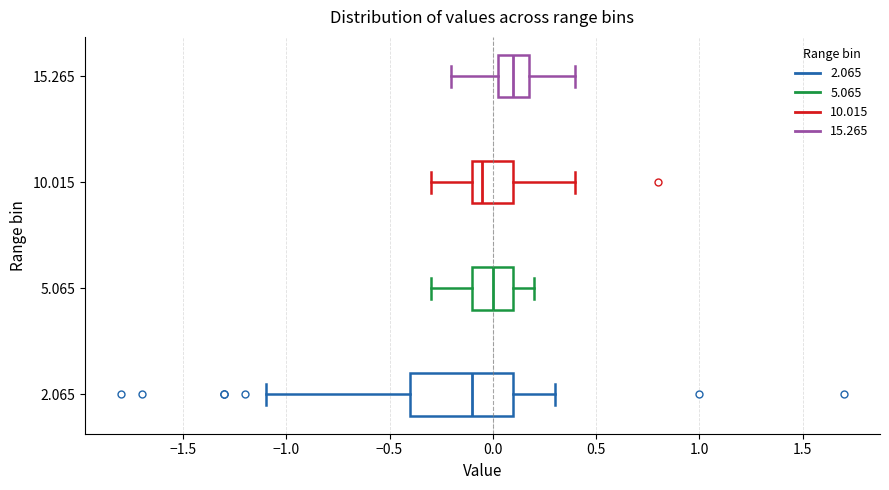

Reading bottom to top, read every box against the x-axis: the position of its median line, the range the box covers, and the ends of its whiskers. The values are not printed on the chart, so give them approximately, as read against the axis.

2.065: median -0.10, box -0.40 to 0.10, whiskers -1.10 to 0.30
5.065: median 0.00, box -0.10 to 0.10, whiskers -0.30 to 0.20
10.015: median -0.05, box -0.10 to 0.10, whiskers -0.30 to 0.40
15.265: median 0.10, box 0.05 to 0.20, whiskers -0.20 to 0.40